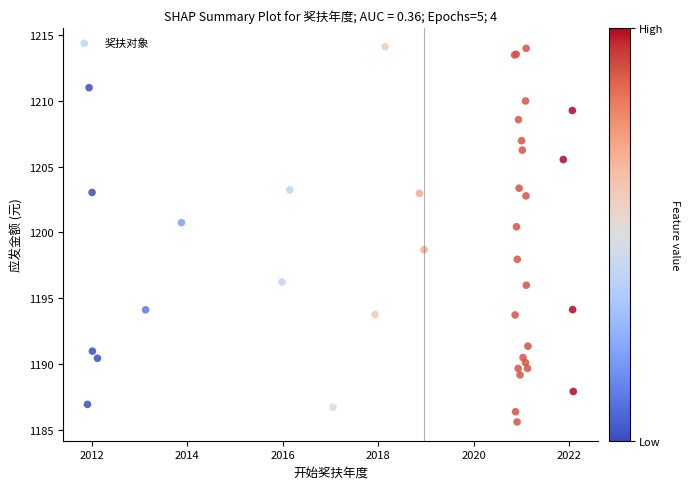

What Y value in the scatter plot is closest to 1199?

1198.7